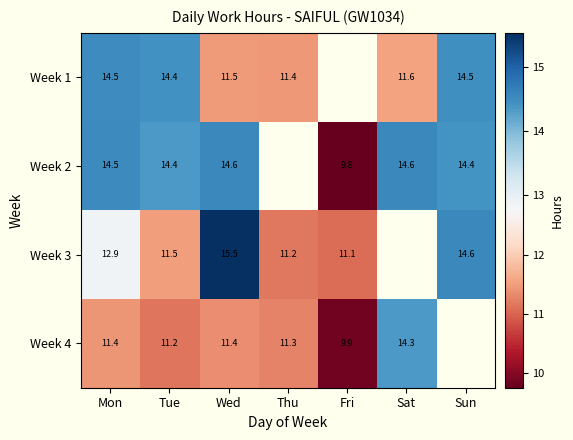

Where is Week 2 nearest to the value 12?

Fri